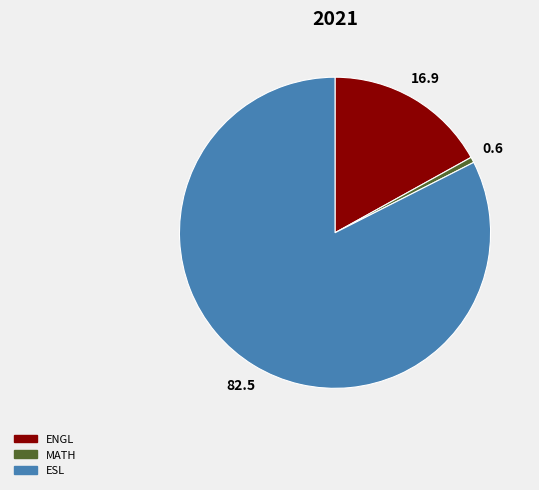

How many slices are in this pie chart?

3